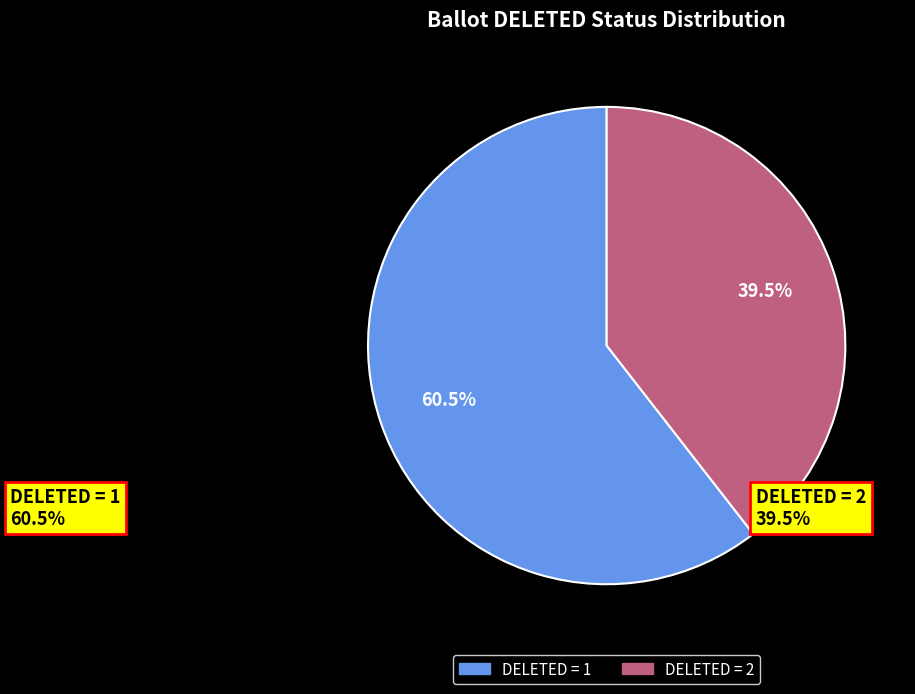

Is there a majority slice in this chart?

Yes